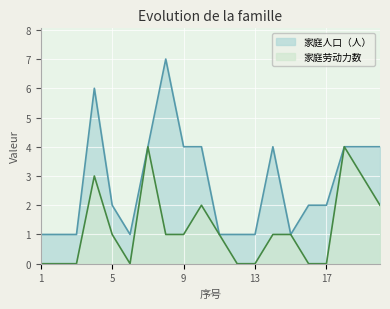

Which has a higher value, 14 or 9?

14